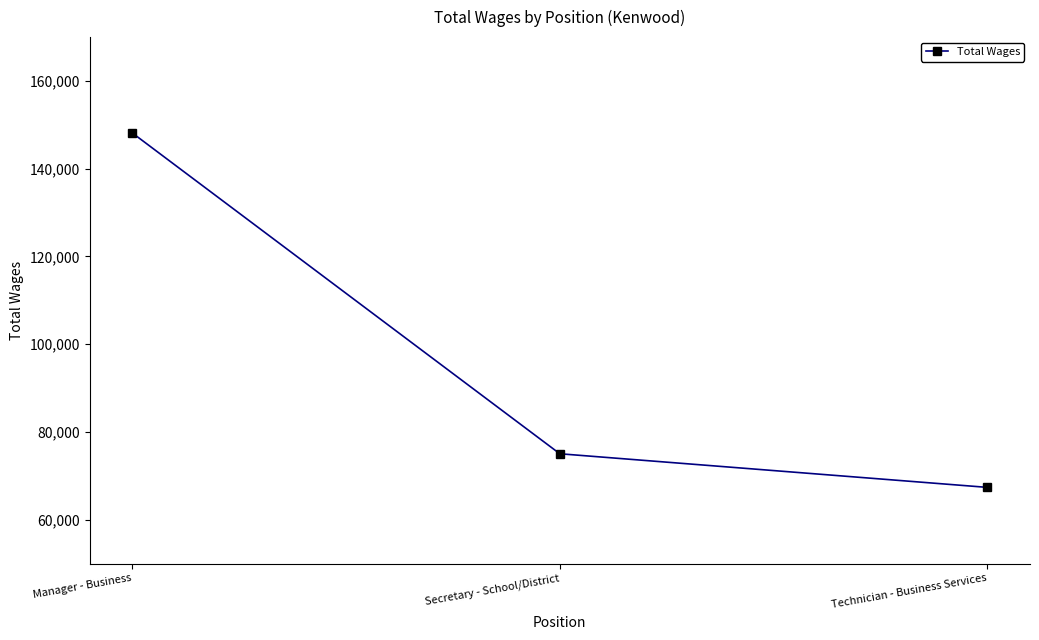

Count the number of data series in this chart.

1